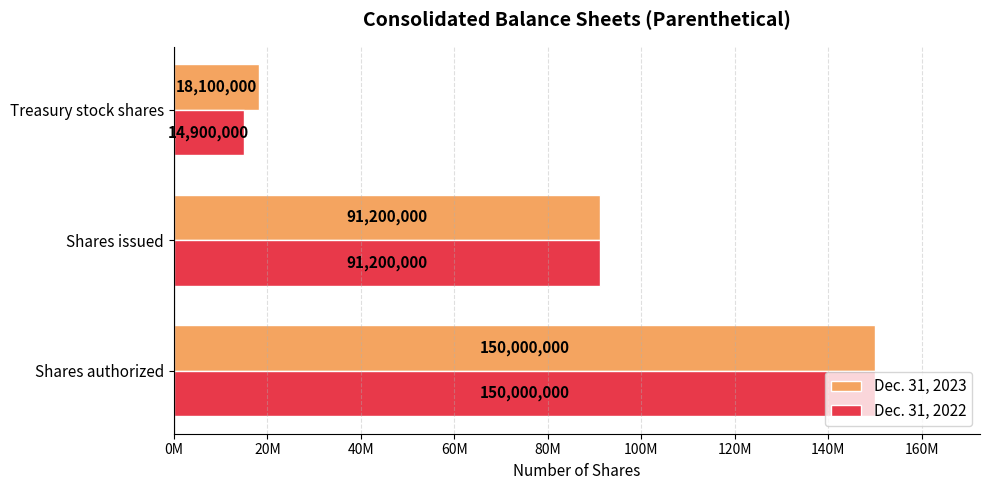

Which series has the widest spread of values?

Dec. 31, 2022